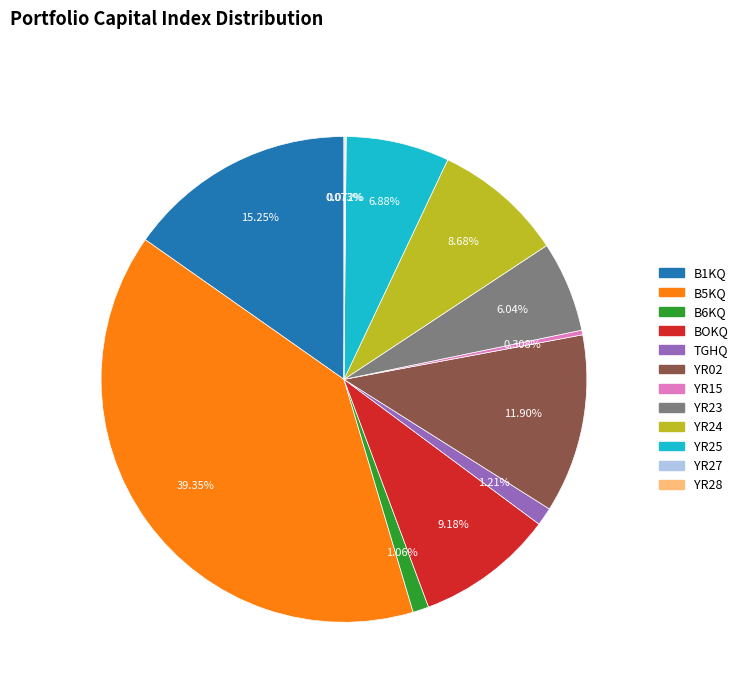

The B5KQ slice represents 39% of the pie. True or false?

True